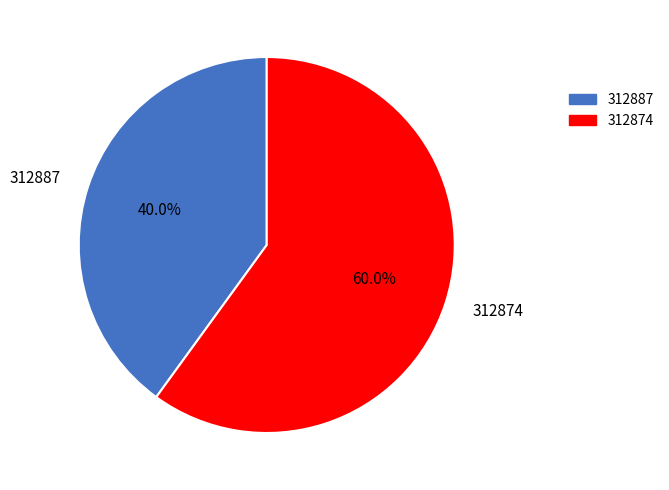

Which has a higher value, 312887 or 312874?

312874